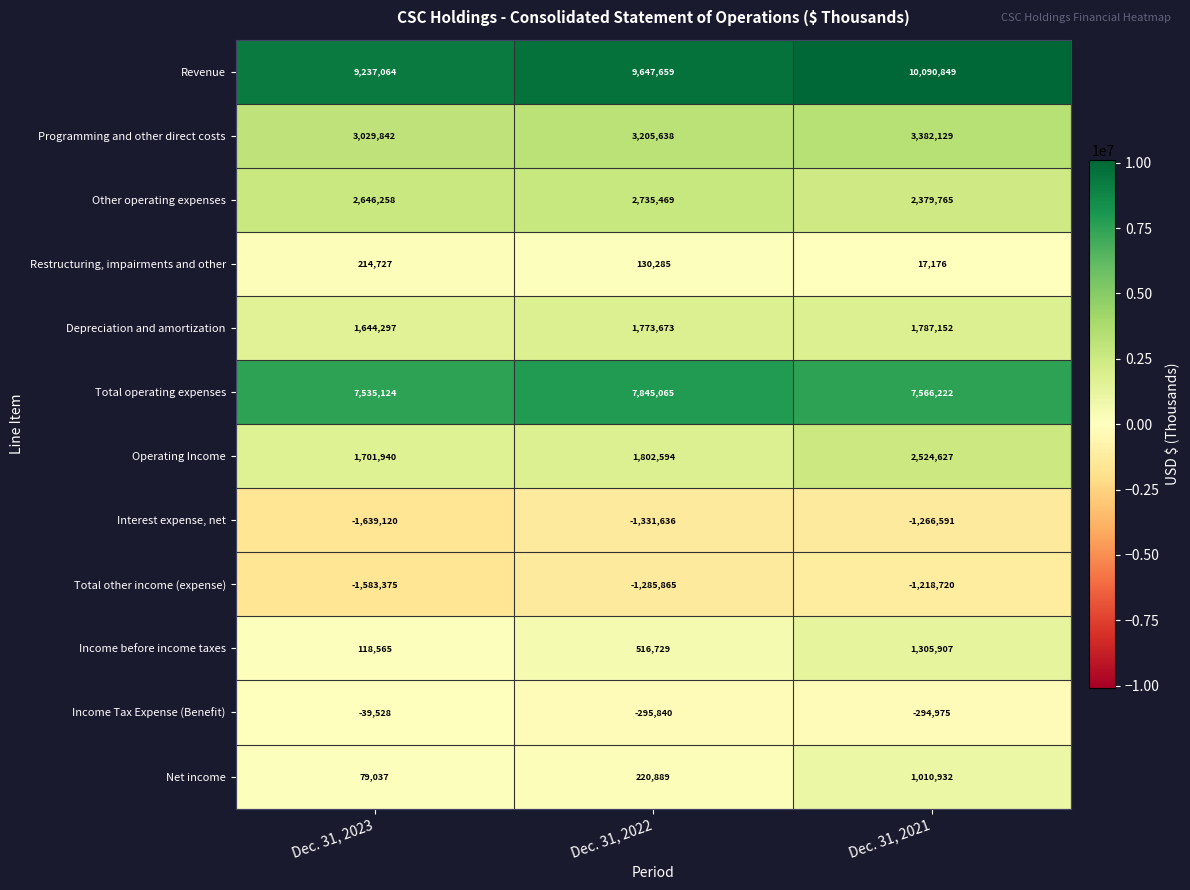

Read the Total other income (expense) value at Dec. 31, 2021.

-1218720